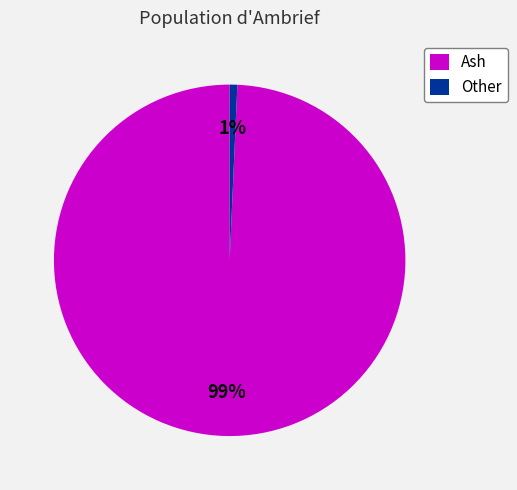

Count the number of slices in the pie.

2